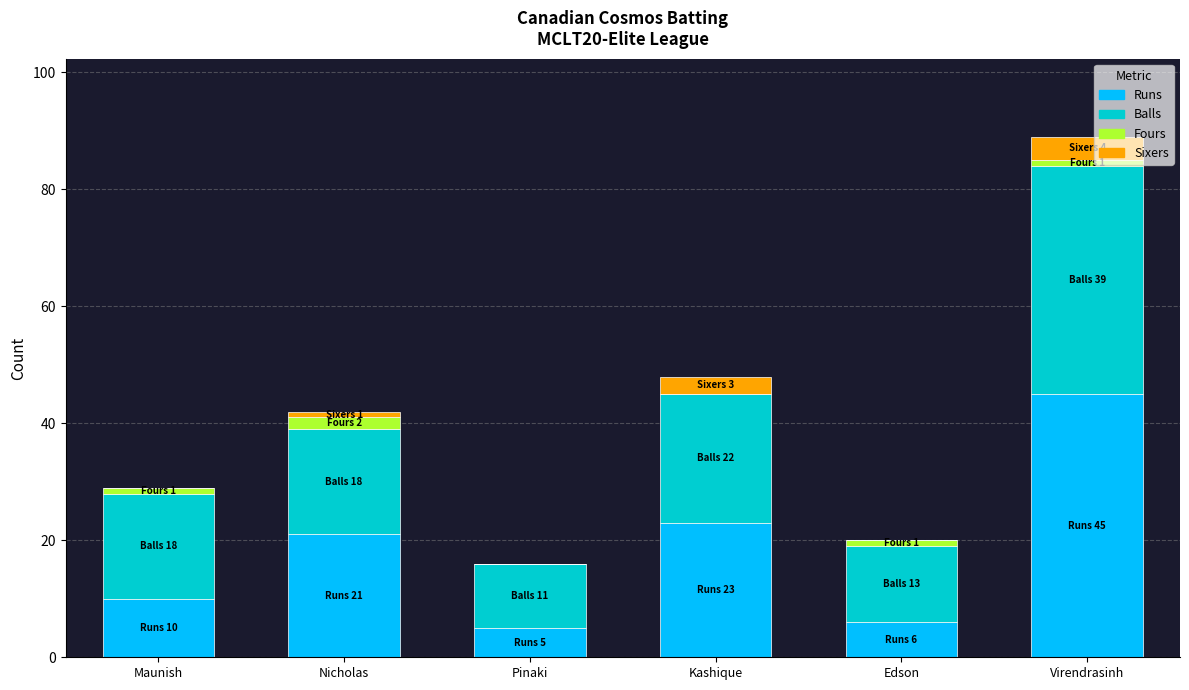

At which label does Runs reach its peak?

Virendrasinh